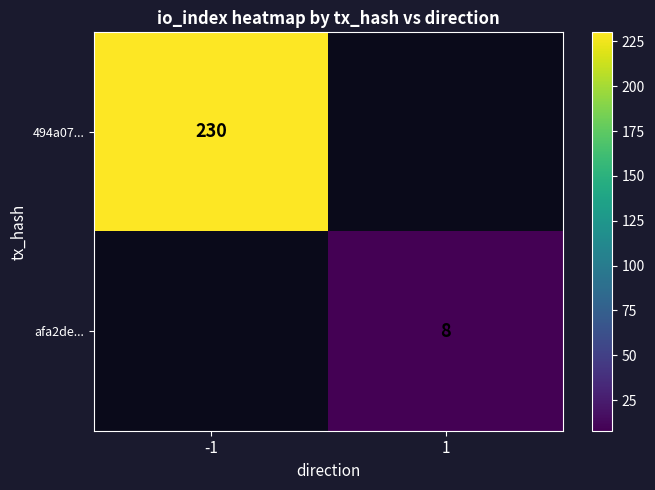

True or false: afa2de... has a value of 8 at 1.

True